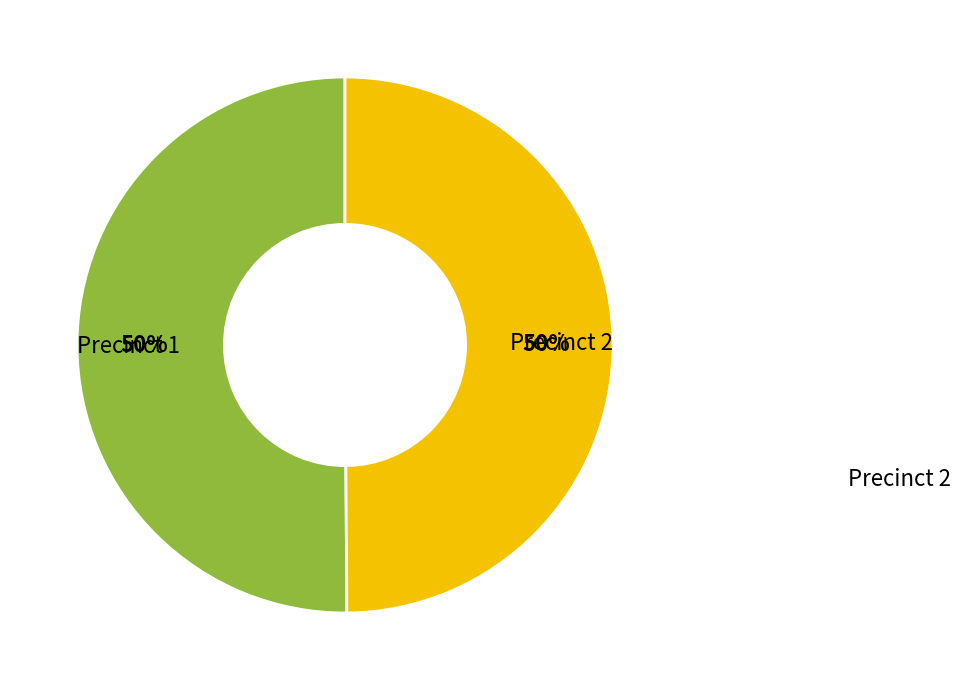

How many segments does this pie chart have?

2